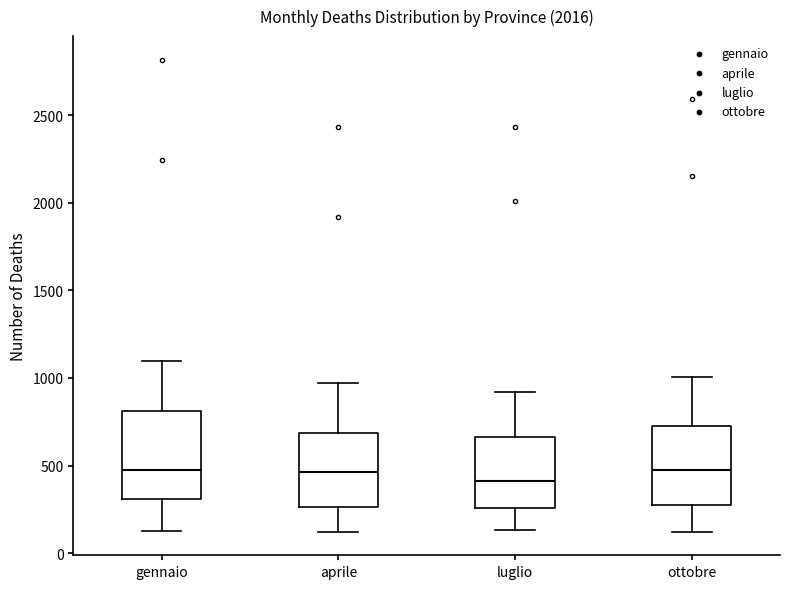

Reading left to right, read every box against the y-axis: the position of its median line, the range the box covers, and the ends of its whiskers. The values are not printed on the chart, so give them approximately, as read against the axis.

gennaio: median 450, box 300 to 800, whiskers 150 to 1100
aprile: median 450, box 250 to 700, whiskers 100 to 950
luglio: median 400, box 250 to 650, whiskers 150 to 900
ottobre: median 450, box 250 to 750, whiskers 100 to 1000